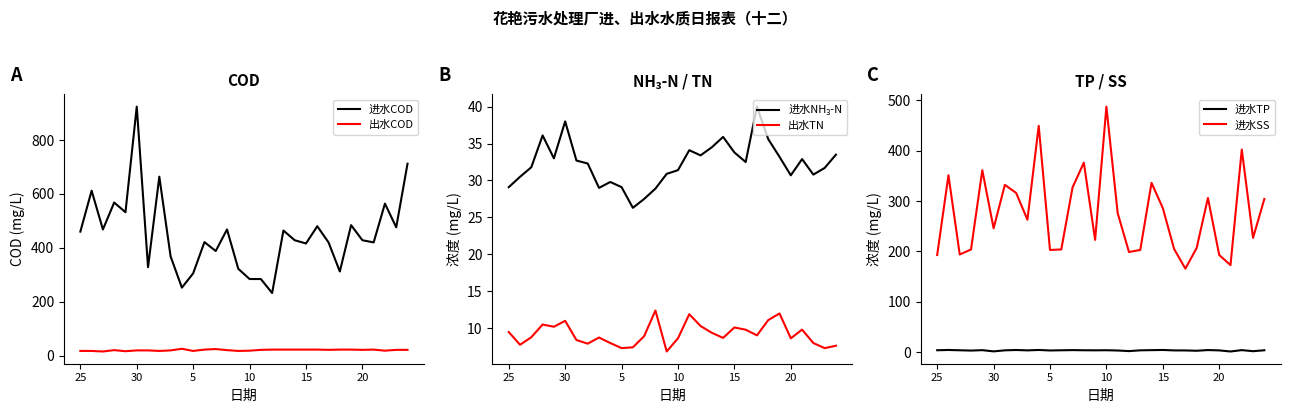

What is the approximate value of 出水COD at 30?

19